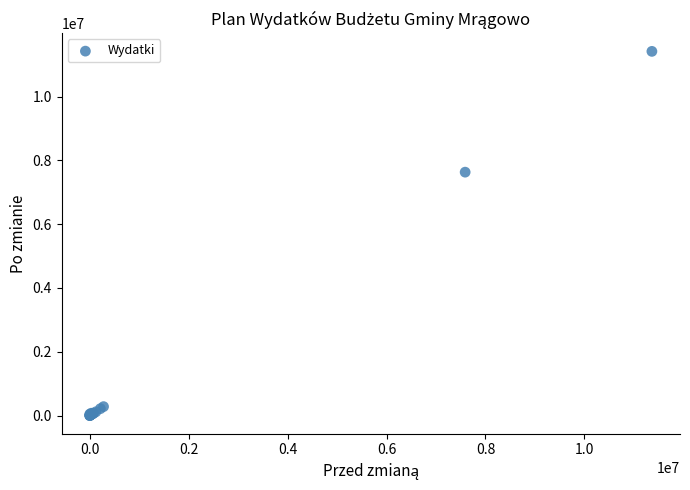

What Y value in the scatter plot is closest to 5709637?

7631319.6